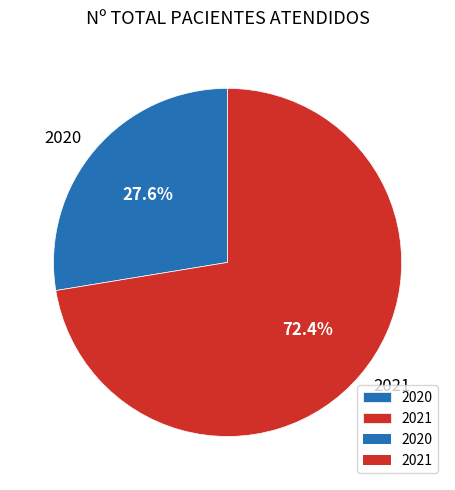

Does any single category account for the majority?

Yes